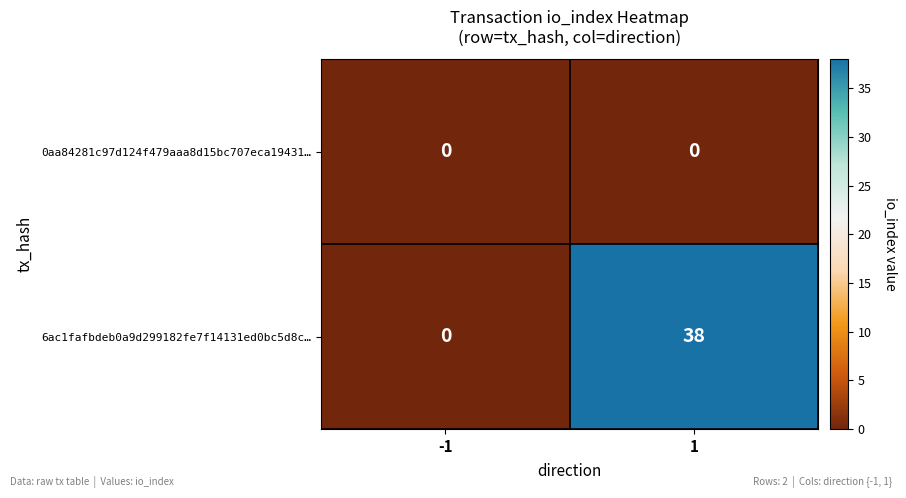

The value of 6ac1fafbdeb0a9d299182fe7f14131ed0bc5d8c… at 1 is 26. True or false?

False